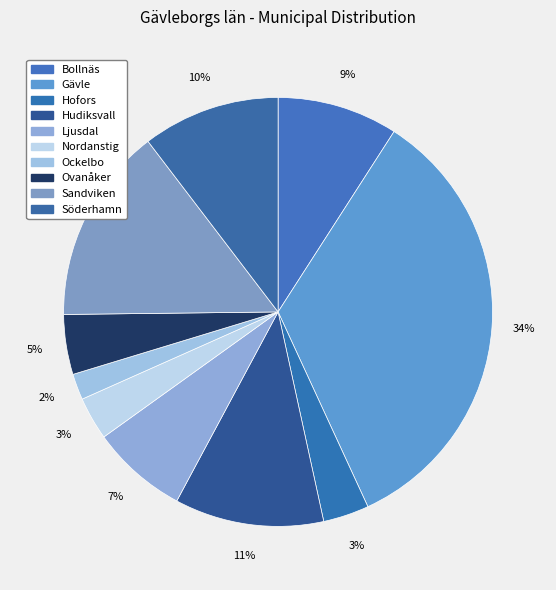

Count the number of slices in the pie.

10